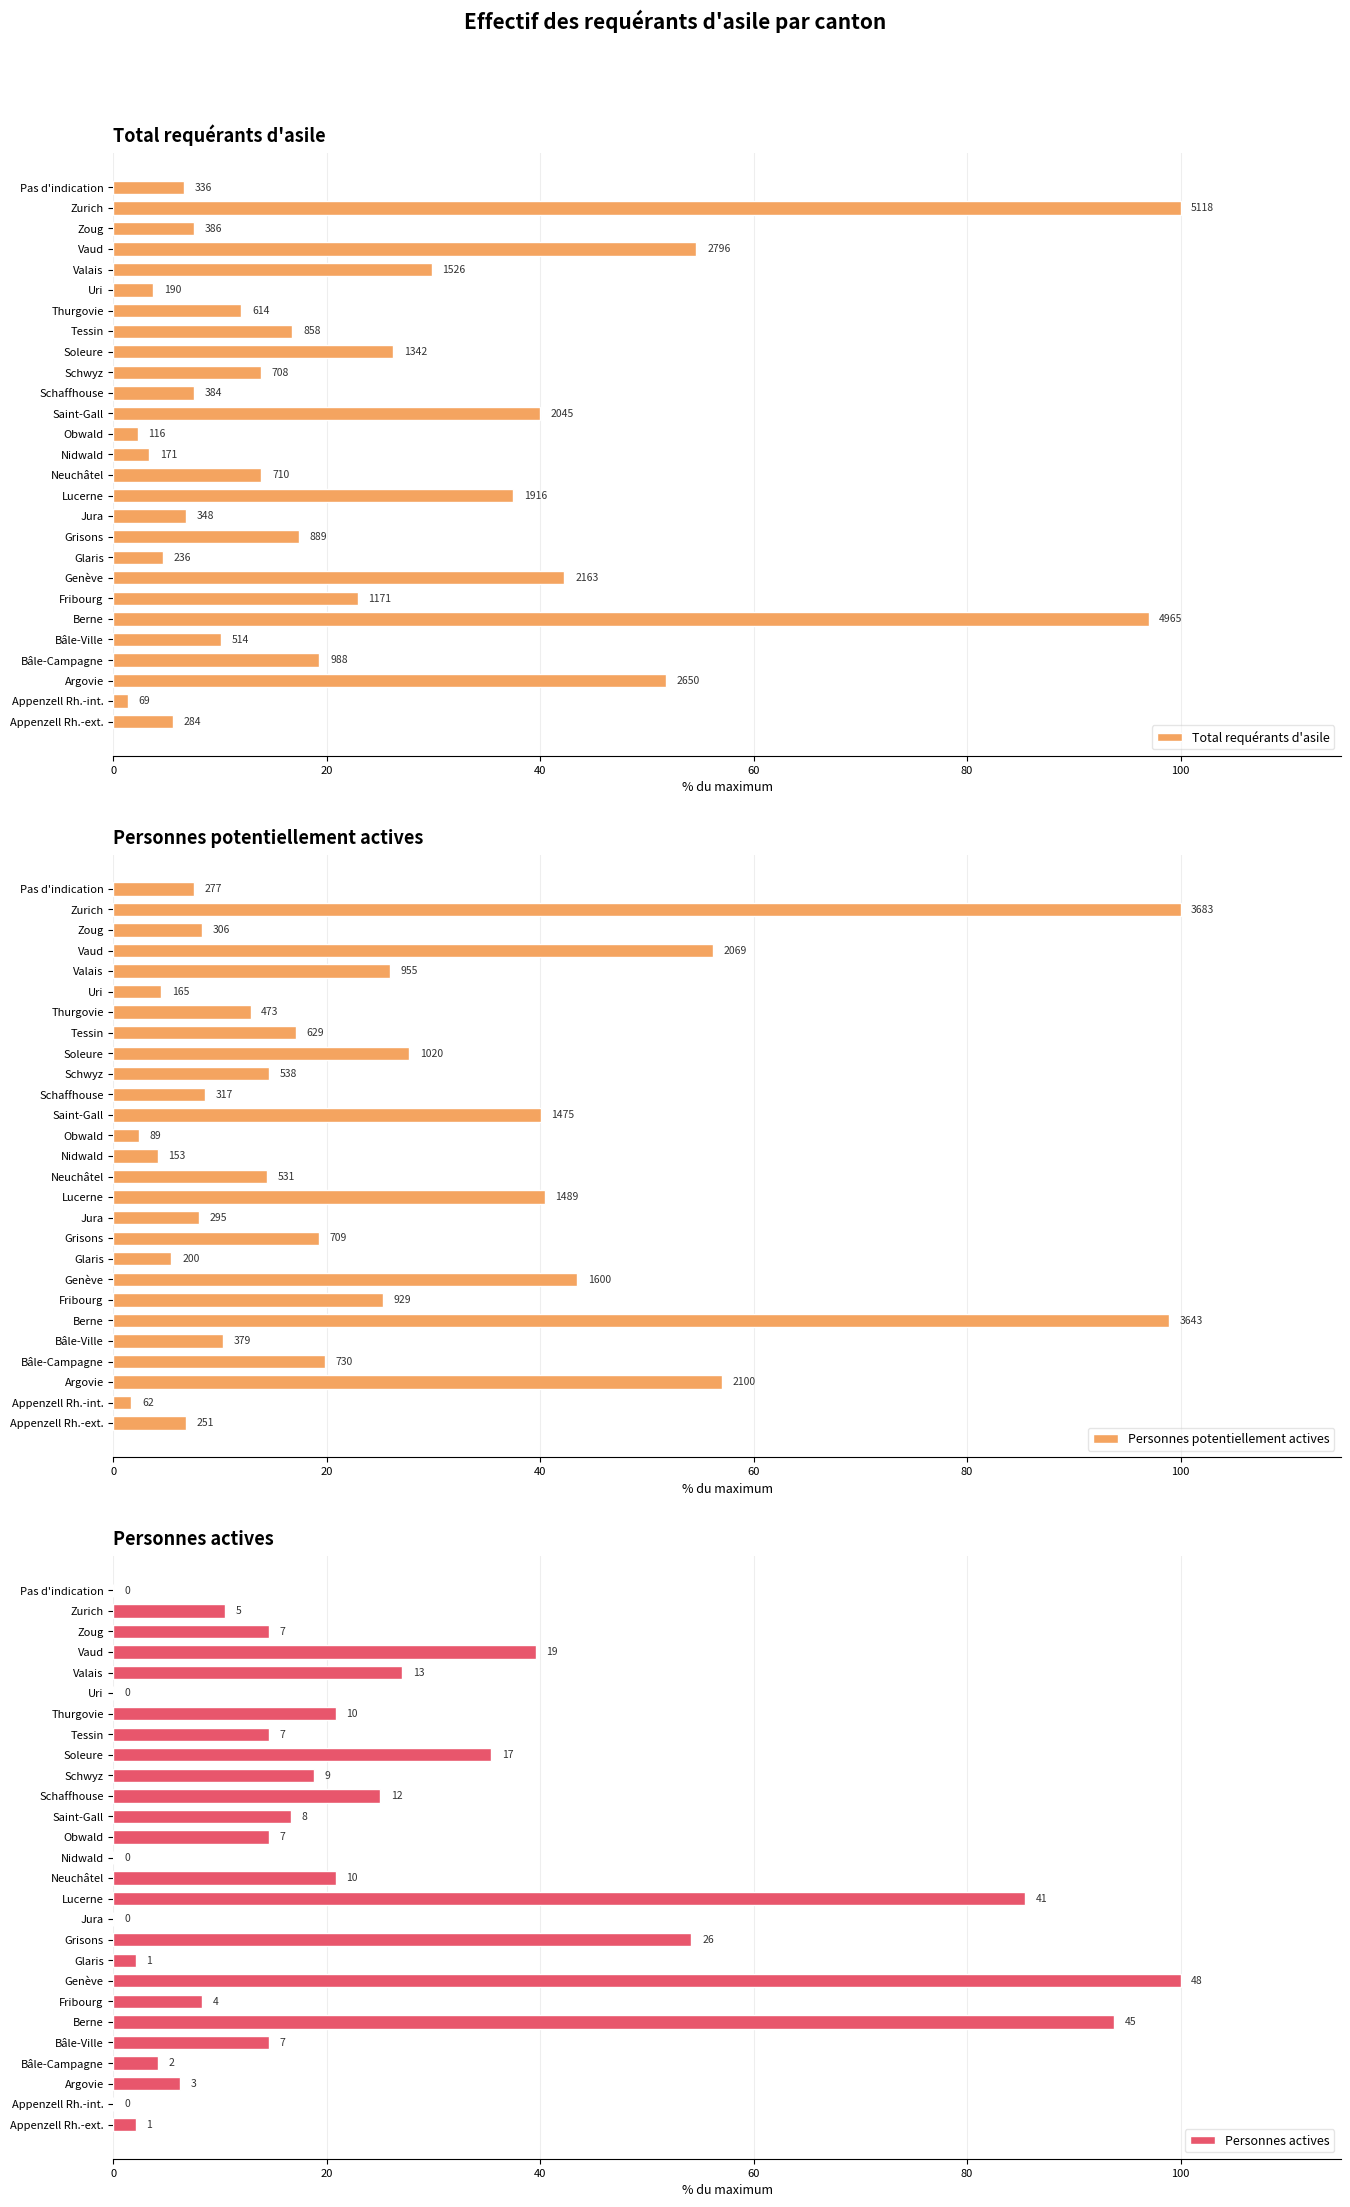

The value of Personnes potentiellement actives at Zoug is 8.3. True or false?

True